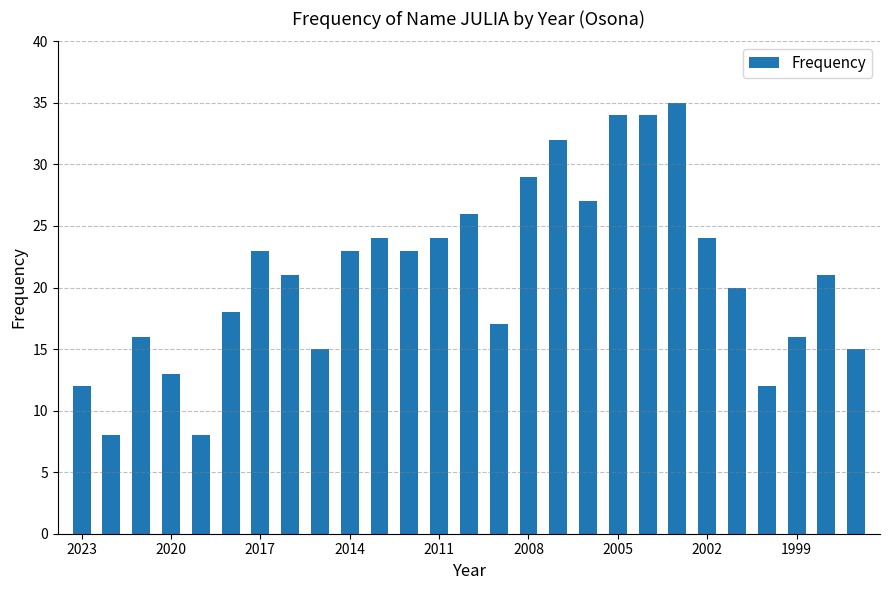

What is the value of the 3rd bar from the left?

16